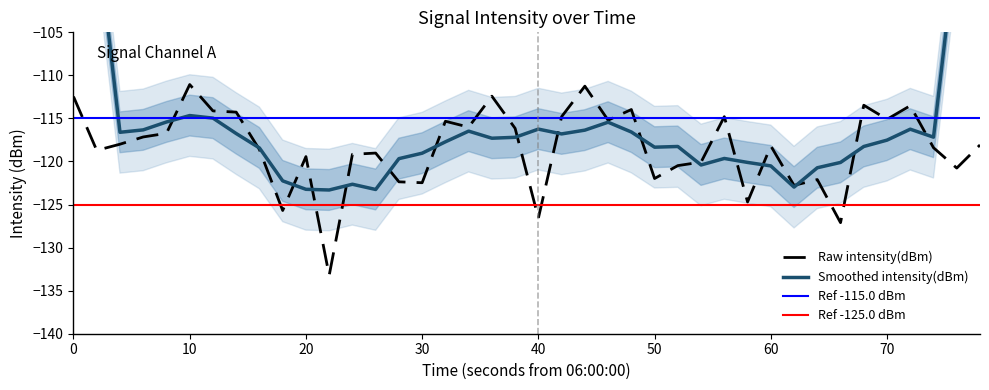

What is the lowest value of the Raw intensity(dBm) series?

-133.2